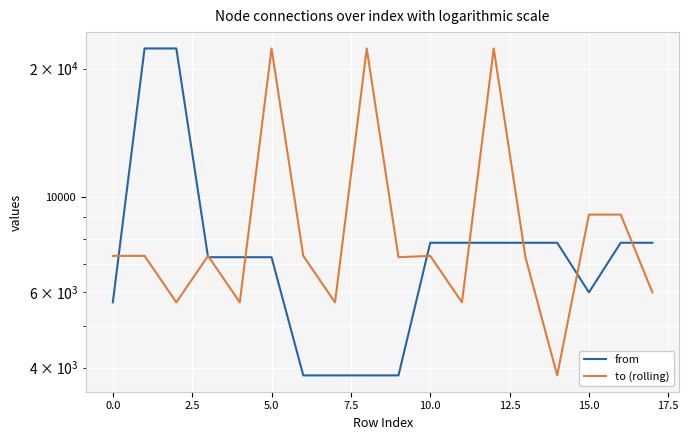

What is the lowest value of the to (rolling) series?

3836